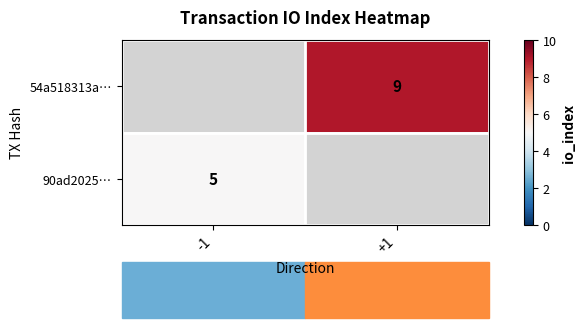

Which label corresponds to the largest value in the chart?

+1